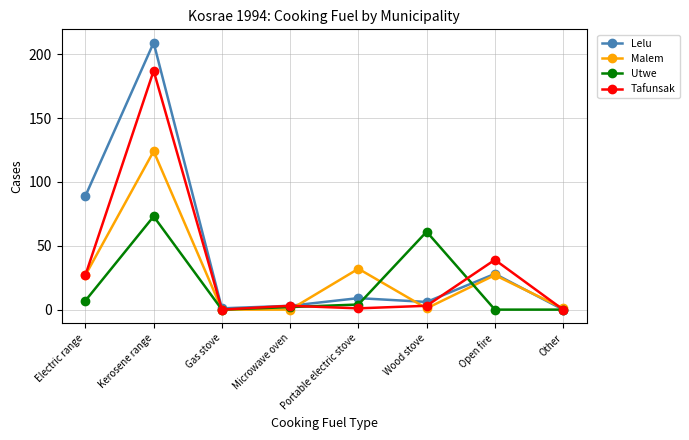

Rank the series by their average value, from highest to lowest.

Lelu, Tafunsak, Malem, Utwe